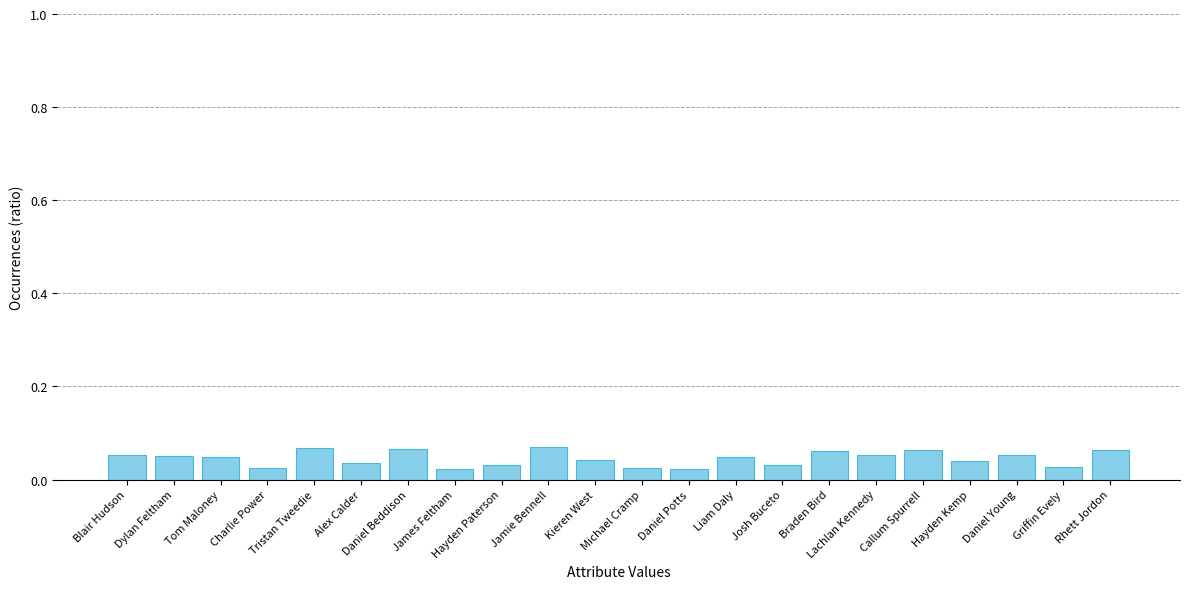

Which has a higher value, Liam Daly or Jamie Bennell?

Jamie Bennell